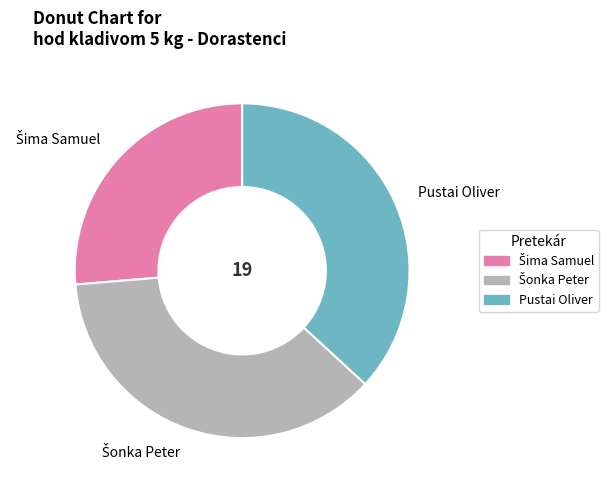

How many segments does this pie chart have?

3